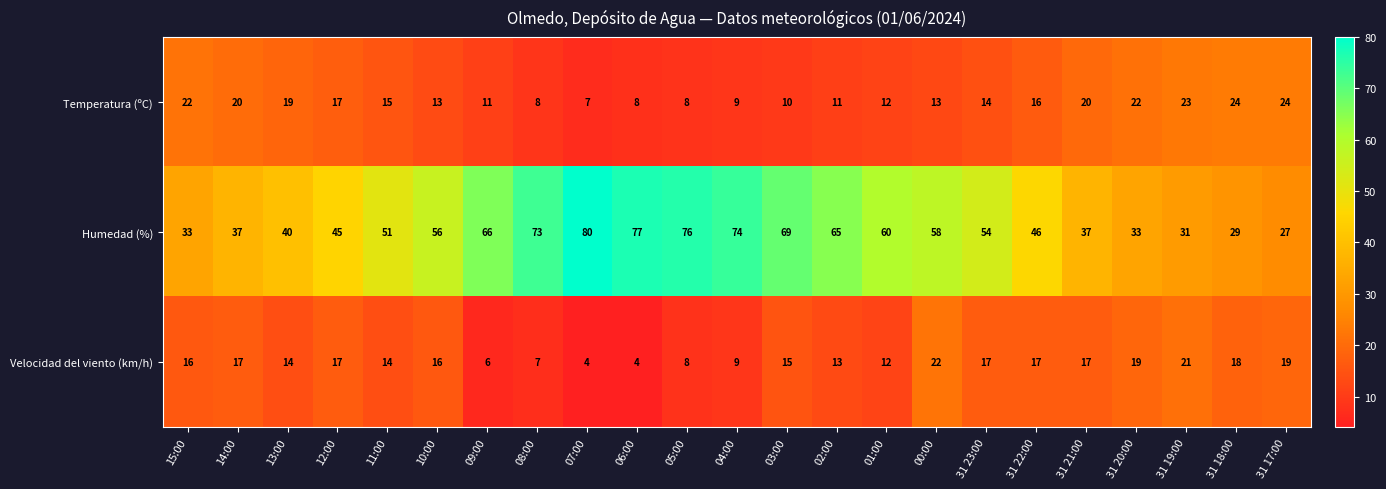

Where is Velocidad del viento (km/h) nearest to the value 13?

02:00